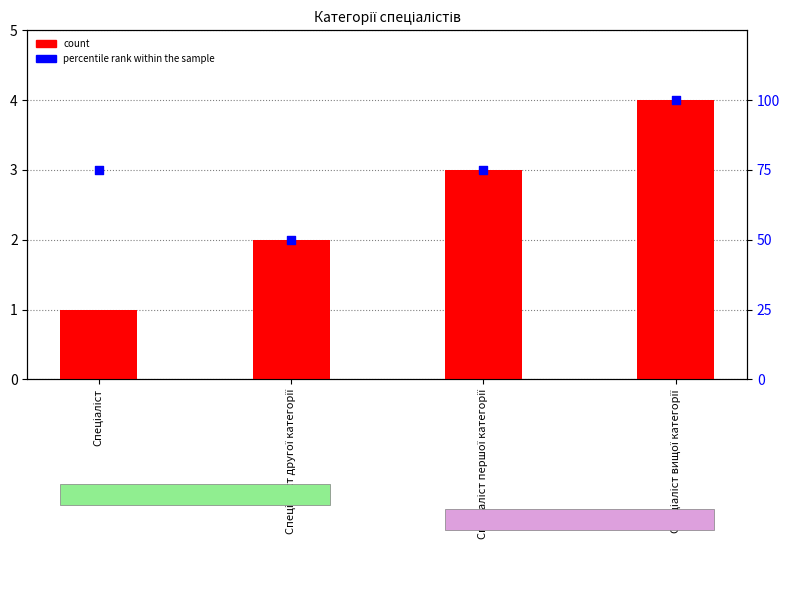

Which series has the largest total across all categories?

percentile rank within the sample